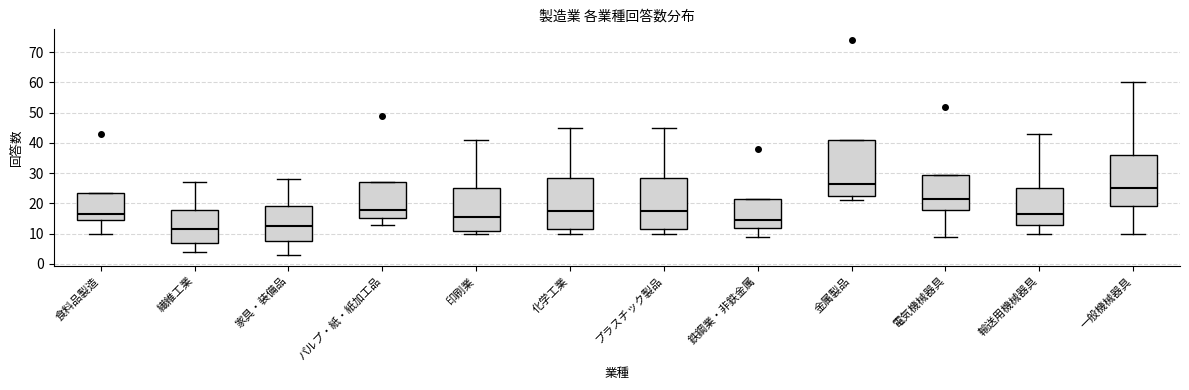

Reading left to right, read every box against the y-axis: the position of its median line, the range the box covers, and the ends of its whiskers. The values are not printed on the chart, so give them approximately, as read against the axis.

食料品製造: median 17, box 15 to 24, whiskers 10 to 24
繊維工業: median 12, box 7 to 18, whiskers 4 to 27
家具・装備品: median 13, box 8 to 19, whiskers 3 to 28
パルプ・紙・紙加工品: median 18, box 15 to 27, whiskers 13 to 27
印刷業: median 16, box 11 to 25, whiskers 10 to 41
化学工業: median 18, box 12 to 29, whiskers 10 to 45
プラスチック製品: median 18, box 12 to 29, whiskers 10 to 45
鉄鋼業・非鉄金属: median 15, box 12 to 22, whiskers 9 to 22
金属製品: median 27, box 23 to 41, whiskers 21 to 41
電気機械器具: median 22, box 18 to 30, whiskers 9 to 30
輸送用機械器具: median 17, box 13 to 25, whiskers 10 to 43
一般機械器具: median 25, box 19 to 36, whiskers 10 to 60